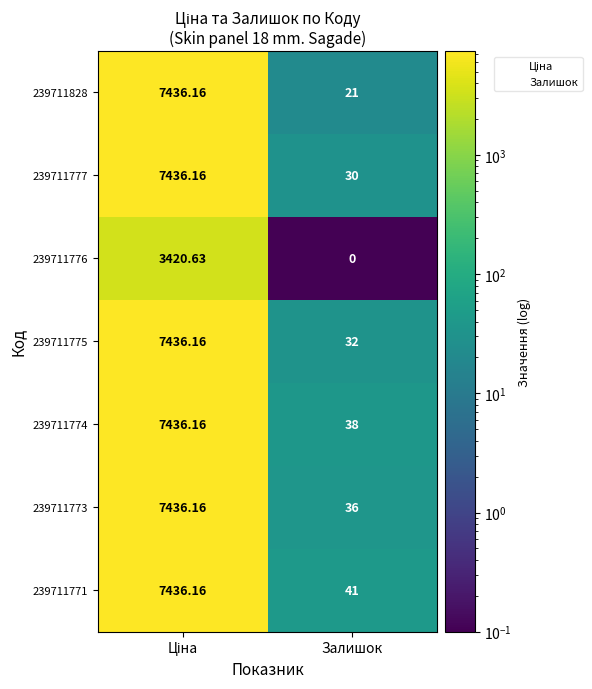

Which category has the lowest value across all series?

Залишок